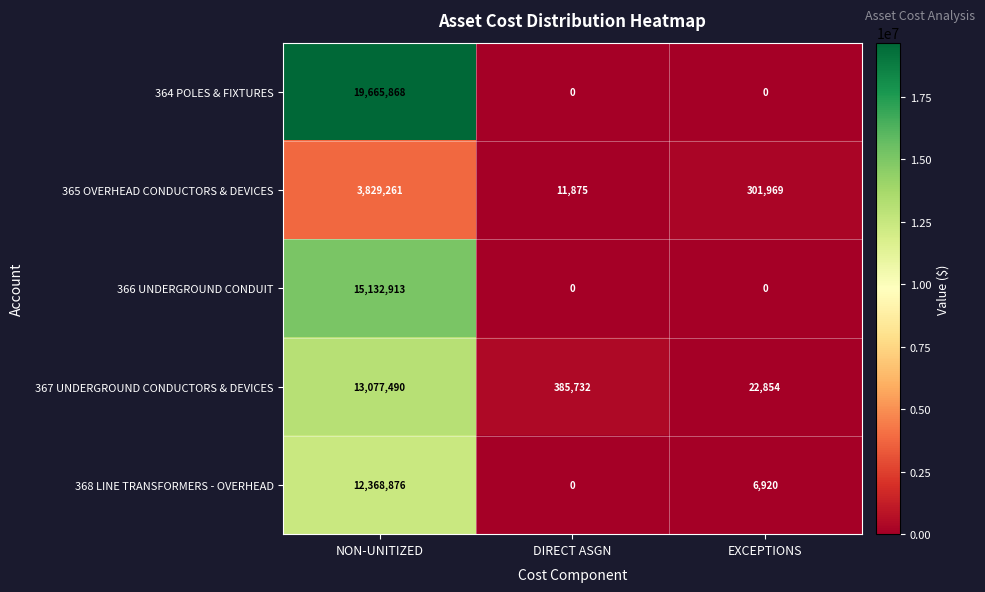

What value does the 366 UNDERGROUND CONDUIT series have at NON-UNITIZED, to the nearest 100?

15132900